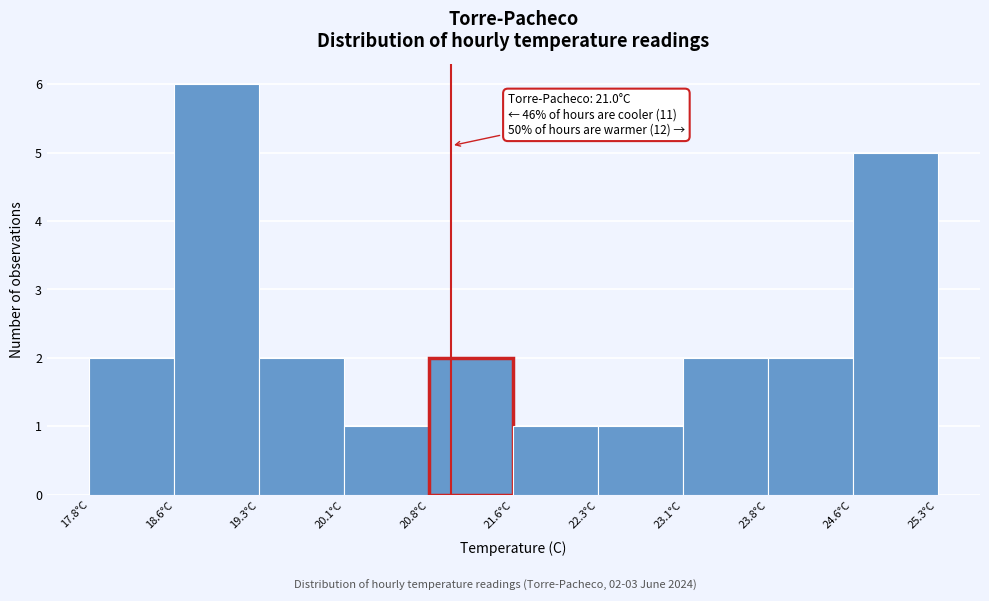

Over which range of the x-axis is the bar tallest?

18.55 to 19.30